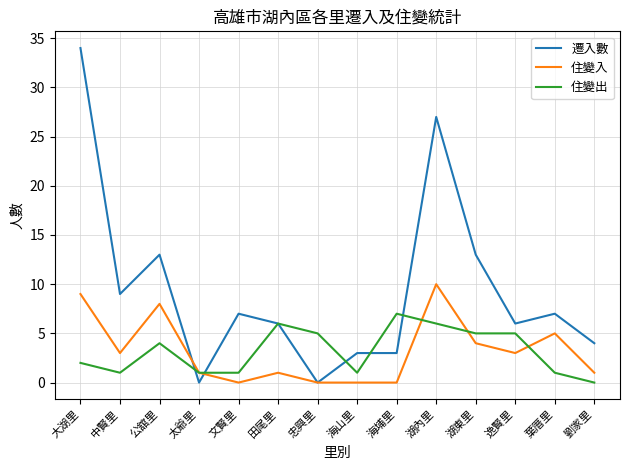

What position from the left is 逸賢里?

12